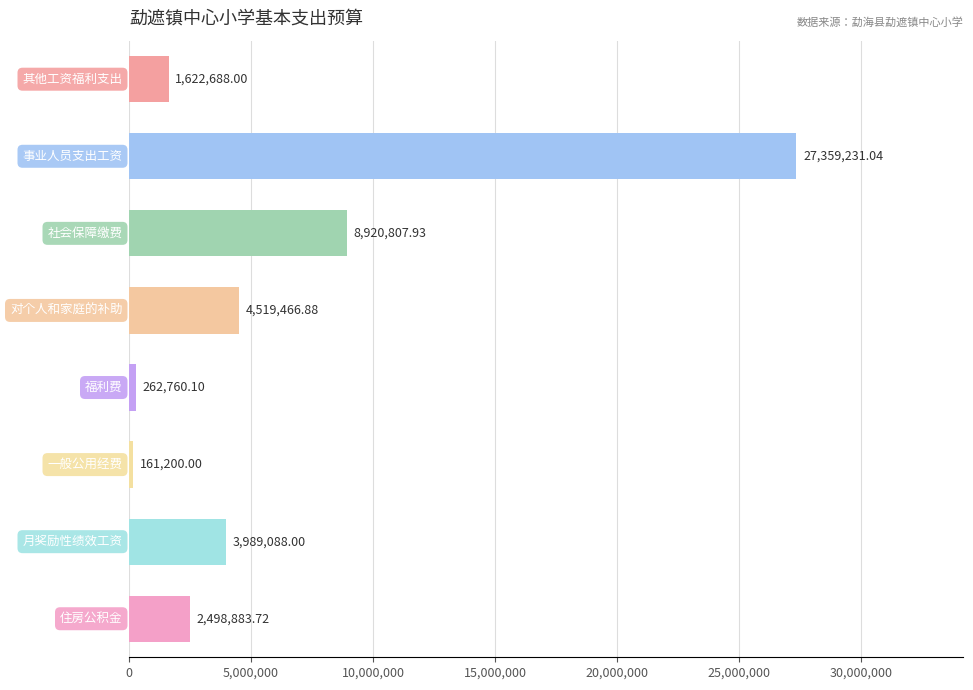

What is the difference between the maximum and minimum values?

27198031.0